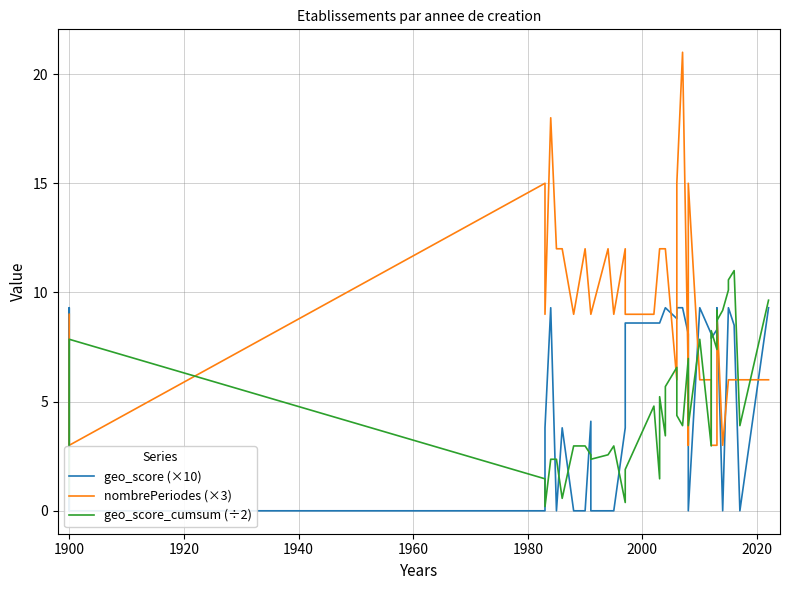

Rank the series by their maximum value, from highest to lowest.

nombrePeriodes (×3), geo_score_cumsum (÷2), geo_score (×10)